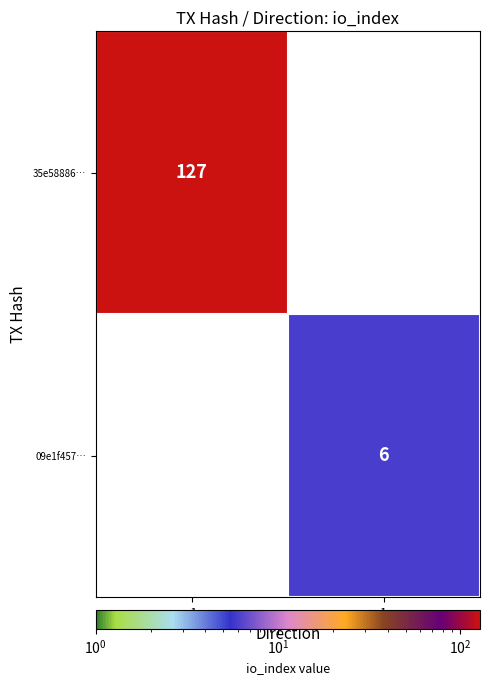

What is the difference between the highest and lowest values at -1?

127